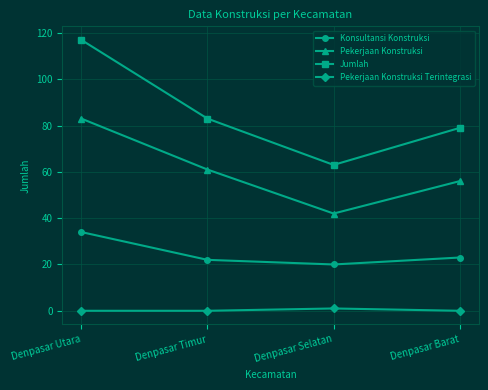

What are all the series names shown in the legend?

Konsultansi Konstruksi, Pekerjaan Konstruksi, Jumlah, Pekerjaan Konstruksi Terintegrasi